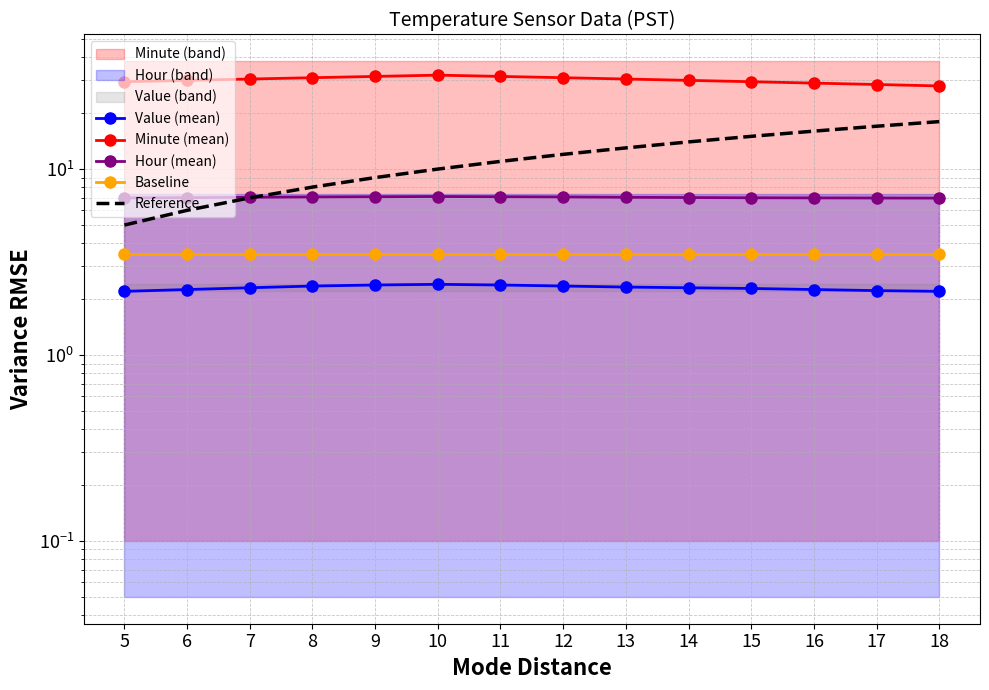

True or false: Baseline and Hour (mean) cross at least once.

False